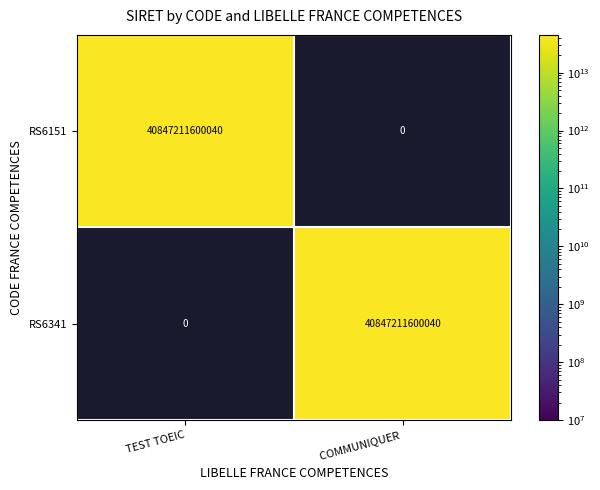

Which category has the lowest value in the RS6151 series?

COMMUNIQUER 